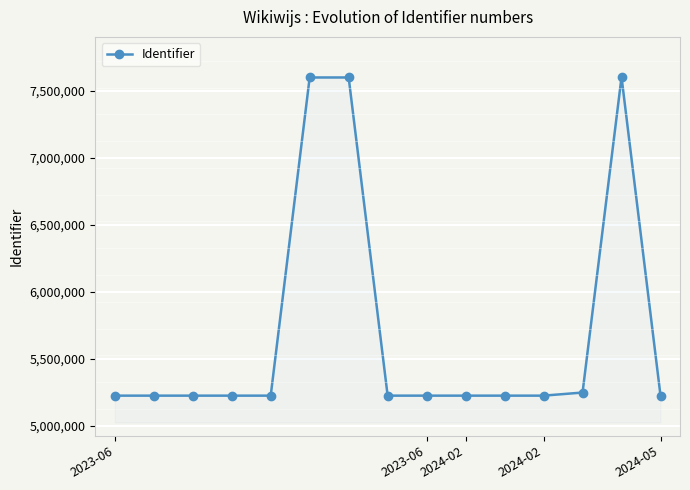

What is the maximum value shown in the chart?

7603892